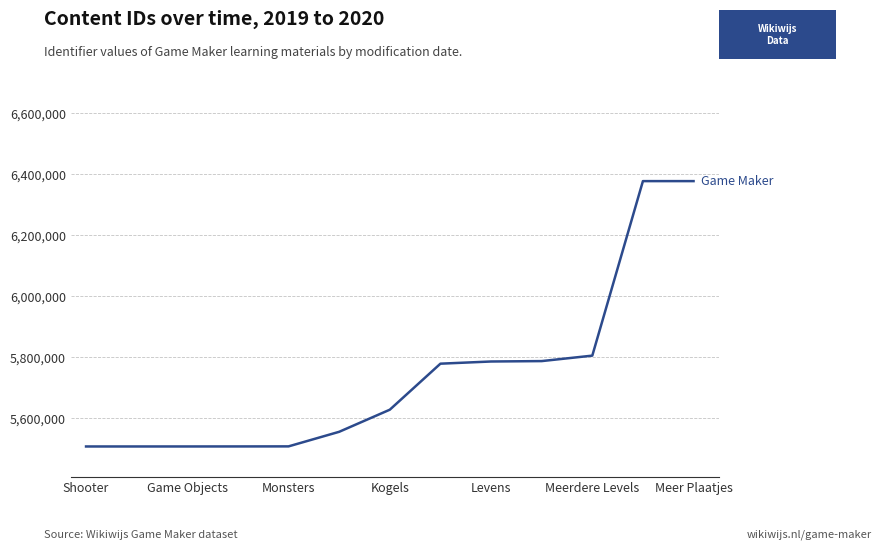

What is the minimum value shown in the chart?

5507497